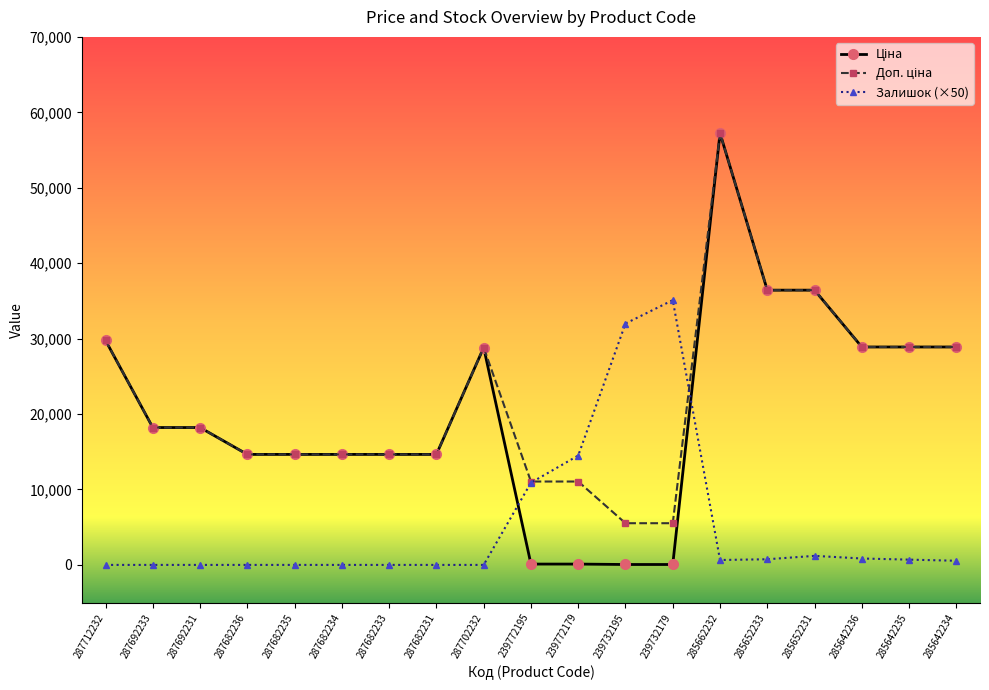

At how many categories does at least one series exceed 4360?

19